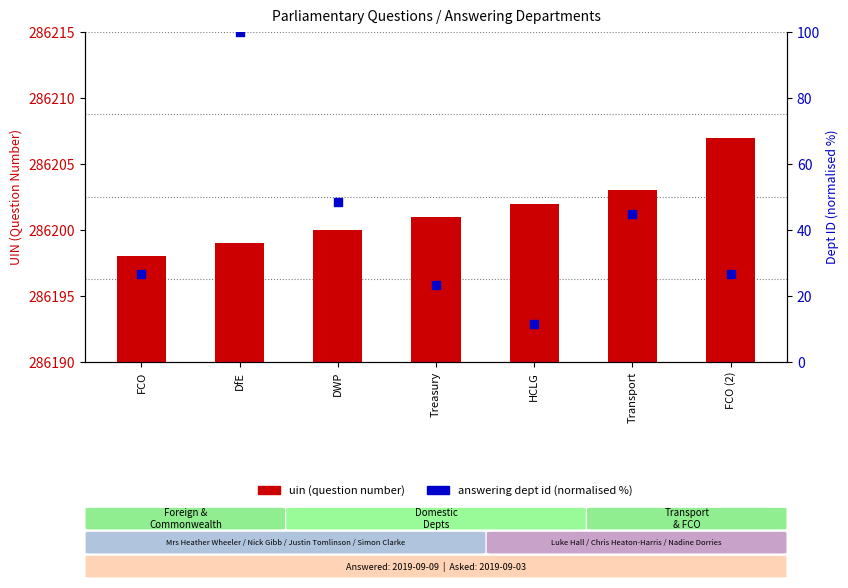

Which series has the largest Y range (max minus min)?

answering dept id (normalised %)